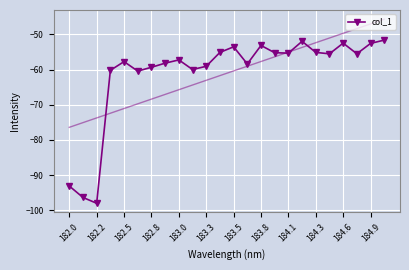

The col_1 series shows -55.1 at 184.3. True or false?

True